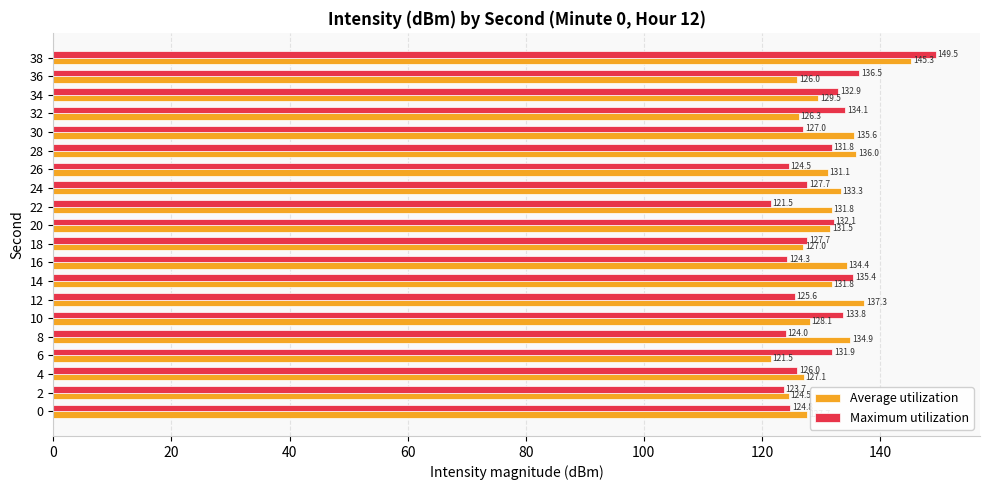

What is the highest value of the Maximum utilization series?

149.5